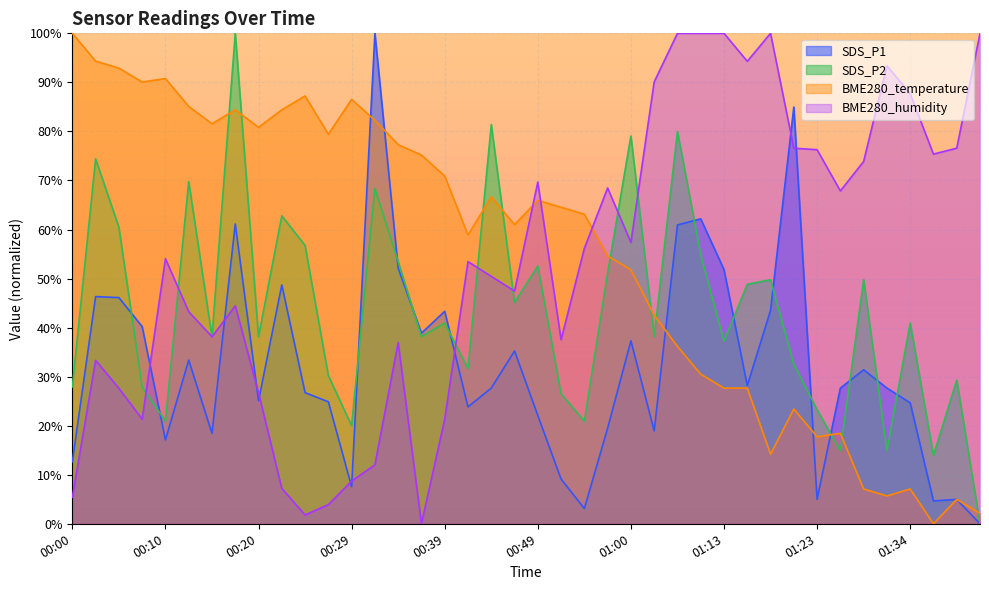

In SDS_P1, how many points are lower than both neighbors (excluding endpoints)?

11